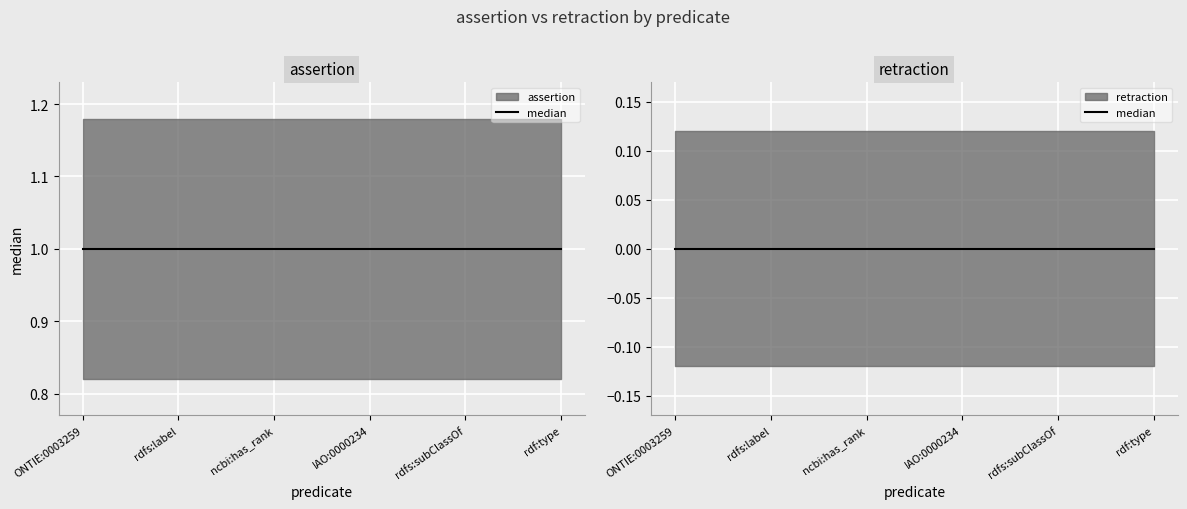

True or false: assertion and retraction cross at least once.

False